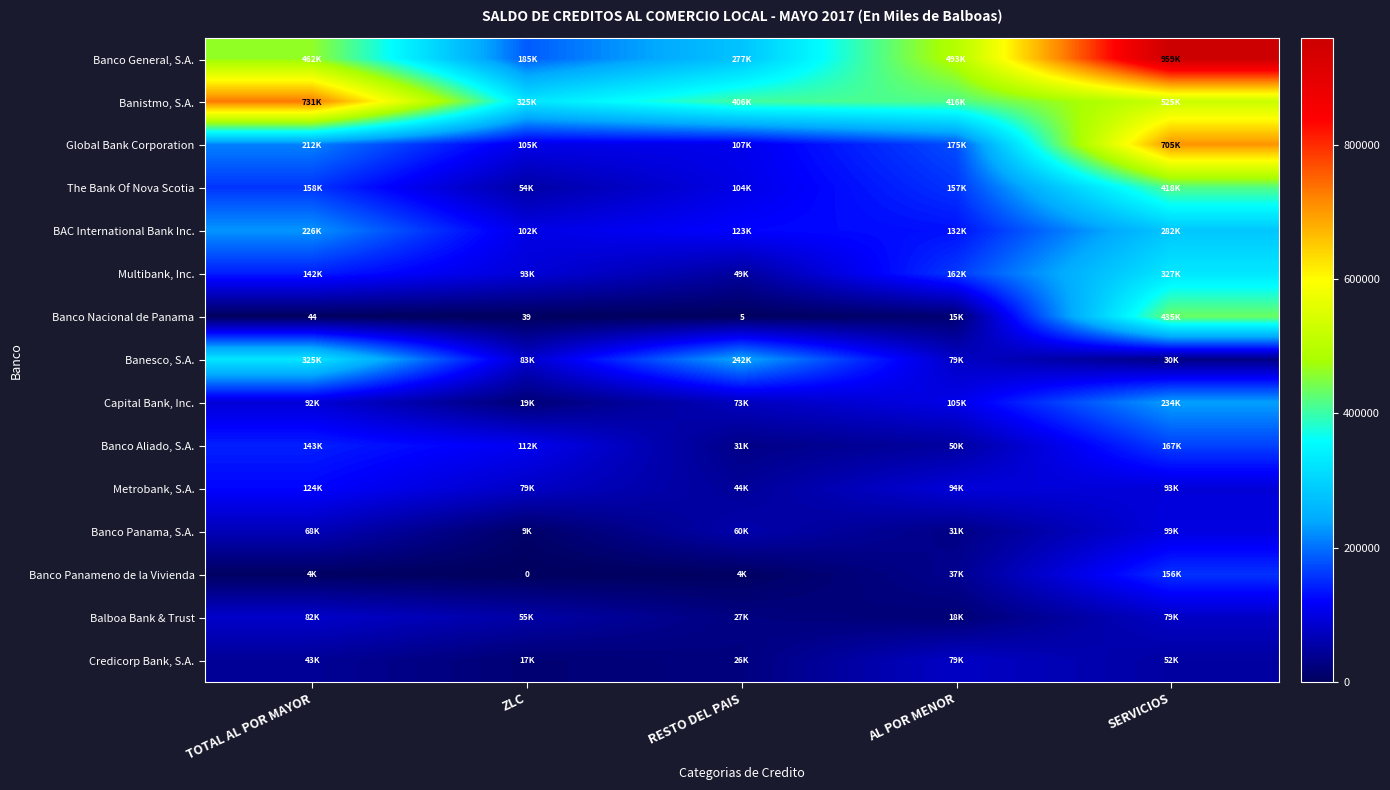

What is the difference between the maximum and minimum values in the Multibank, Inc. series?

278417.3